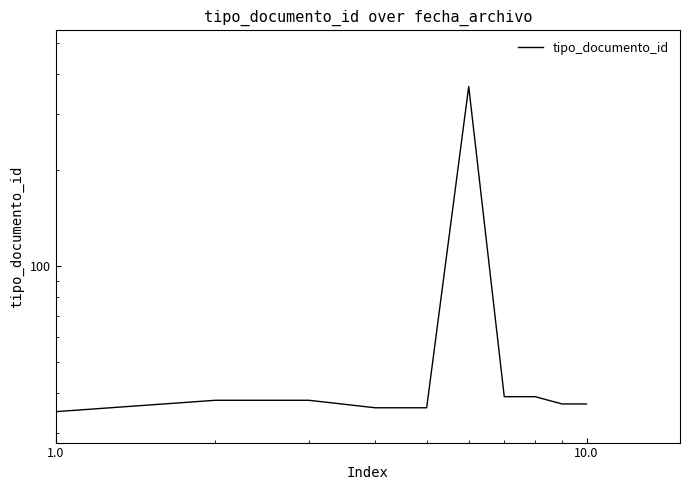

What is the greatest value displayed?

366